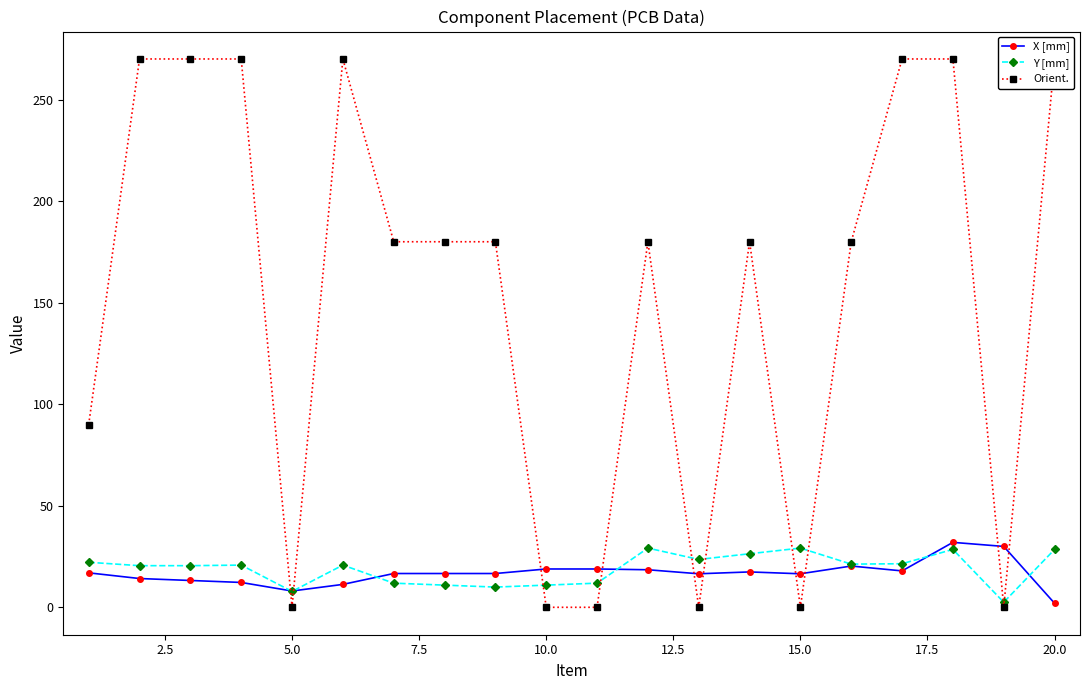

At how many categories does at least one series exceed 34?

14